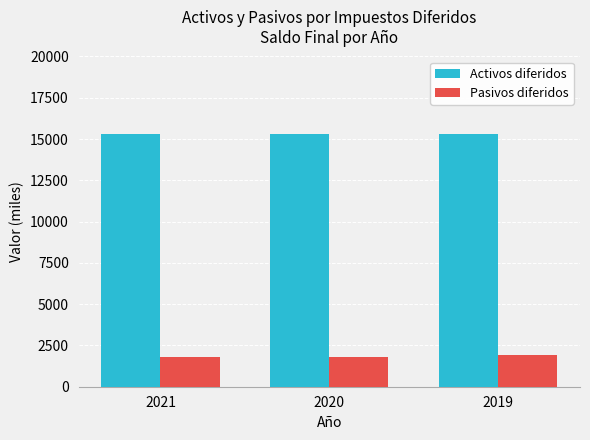

What are all the series names shown in the legend?

Activos diferidos, Pasivos diferidos